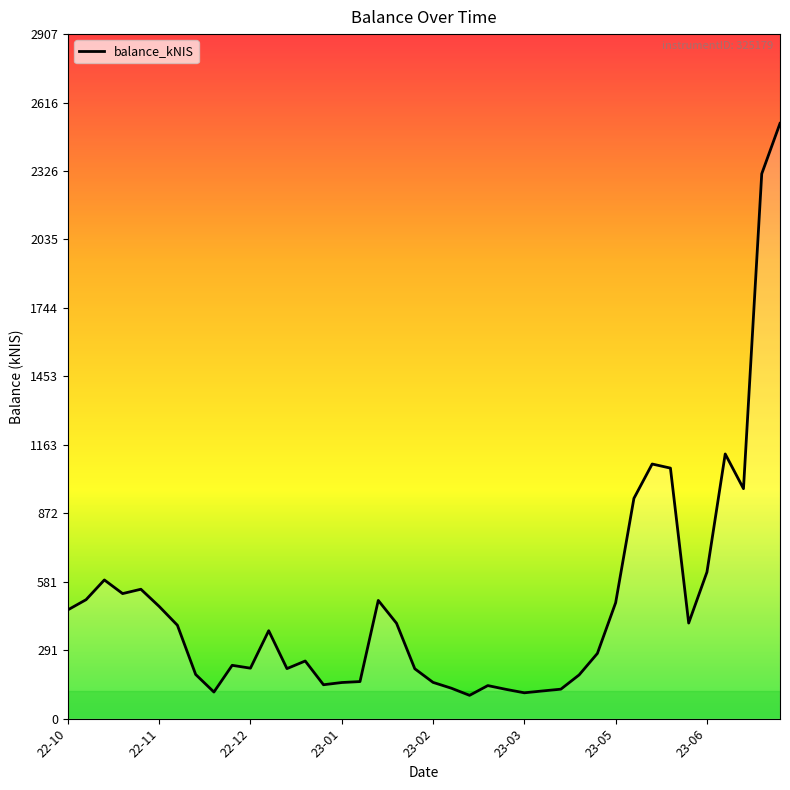

What is the maximum value shown in the chart?

2527.8